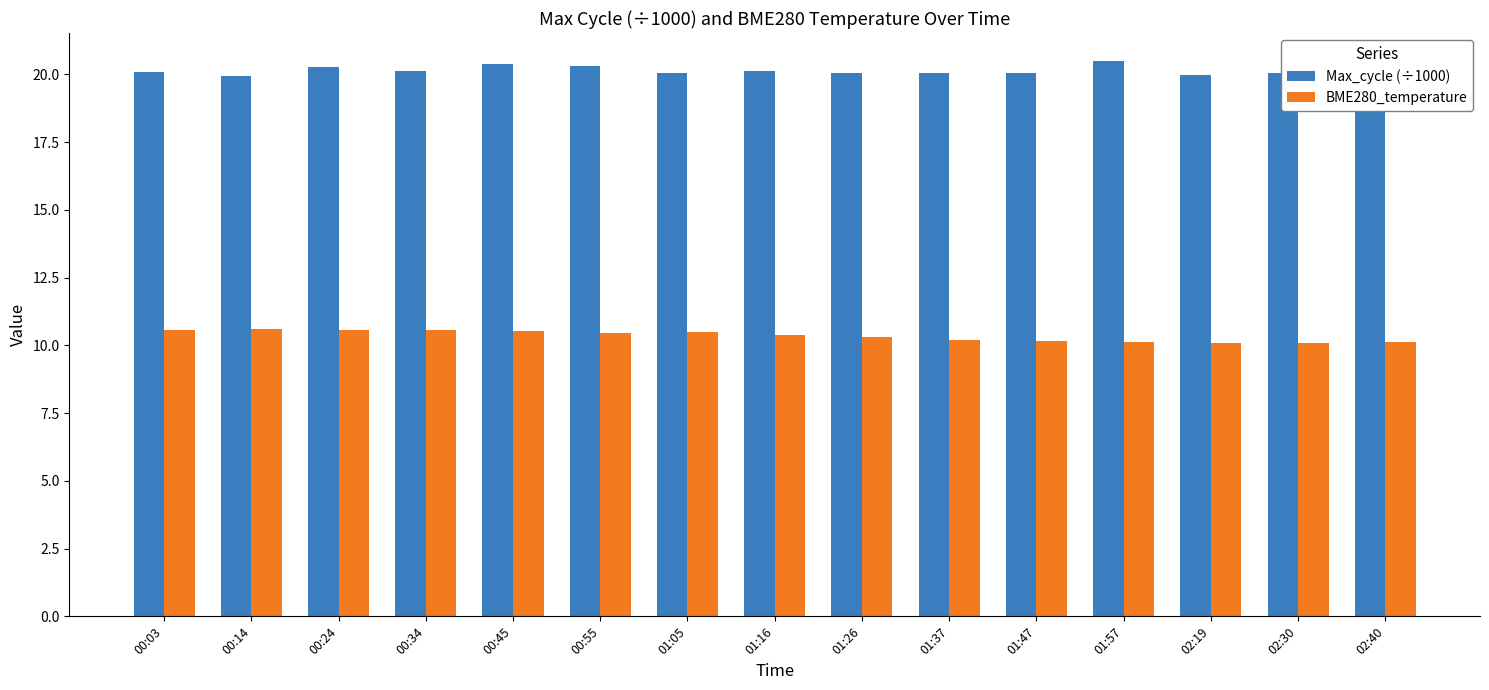

List the series in order of their peak value, highest first.

Max_cycle (÷1000), BME280_temperature